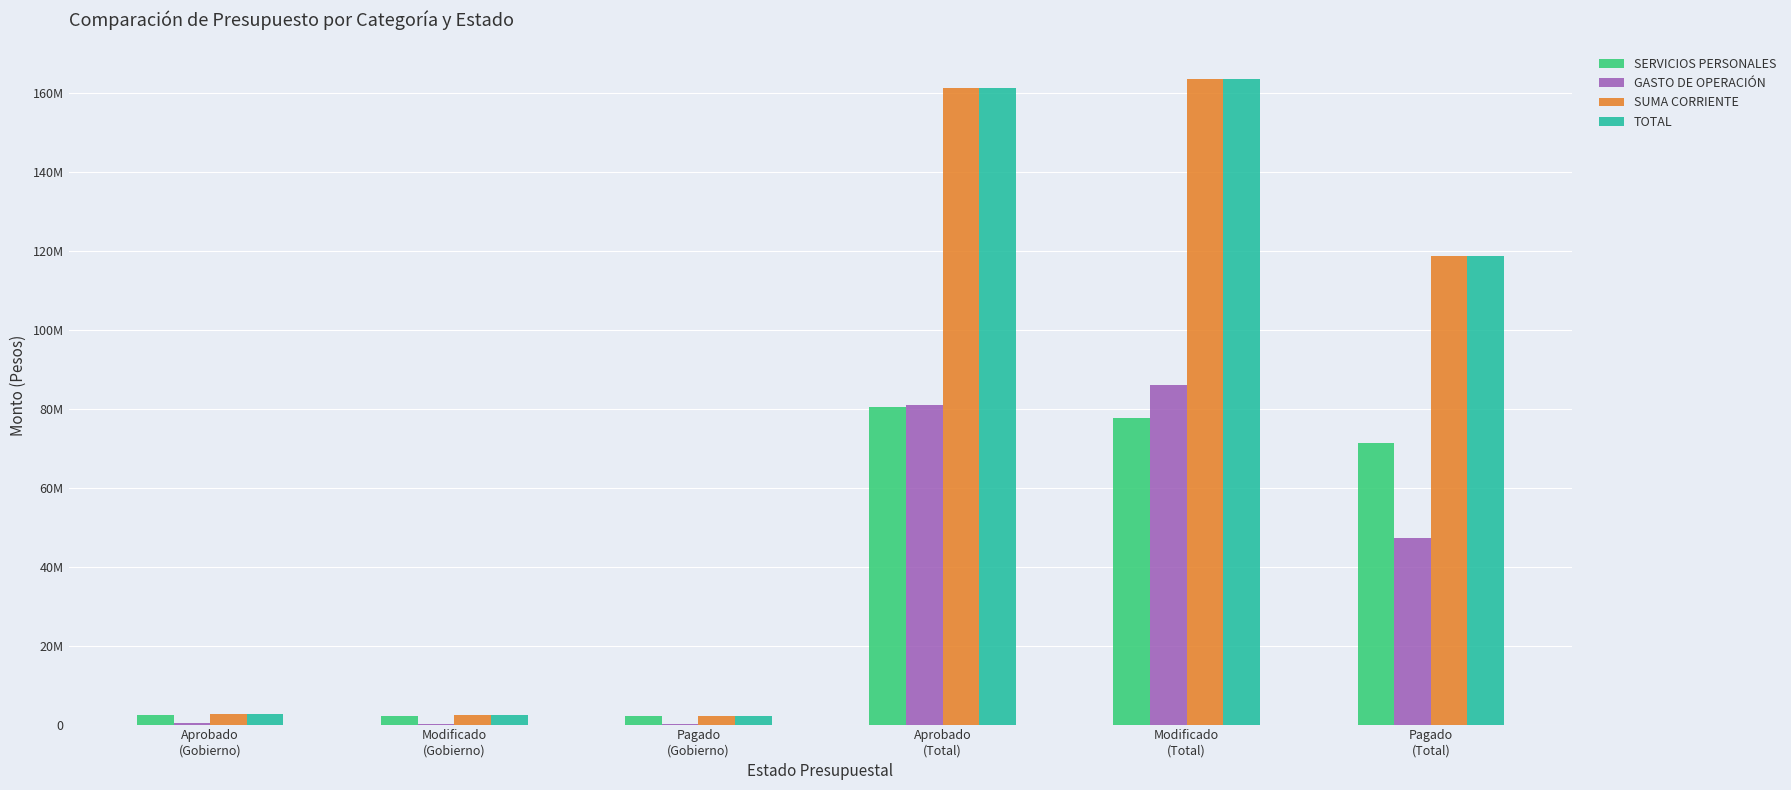

Is it true that SERVICIOS PERSONALES equals 26860073.0 at Aprobado
(Total)?

False